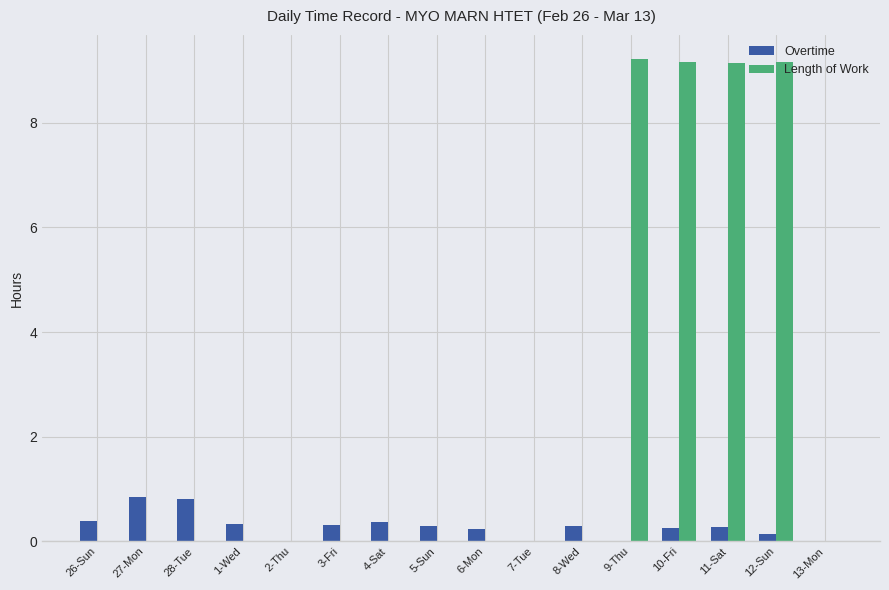

What is the sum of the Overtime values at 13-Mon and 10-Fri?

0.3